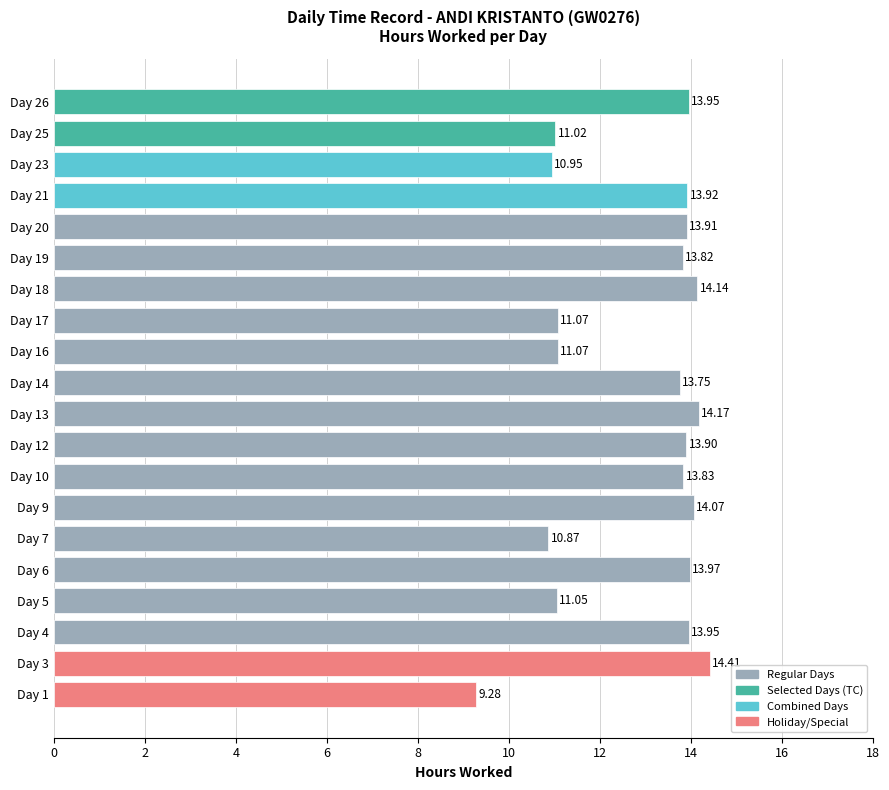

What is the sum of the values at Day 23 and Day 26?

24.9